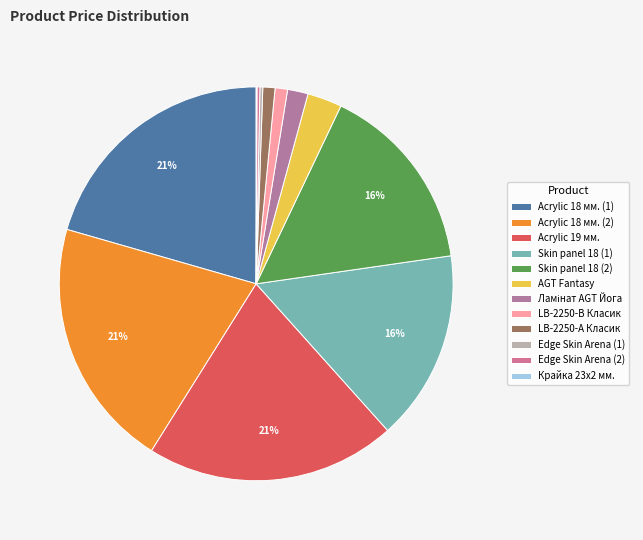

What is the change in value from AGT Fantasy to LB-2250-В Класик?

-874.5